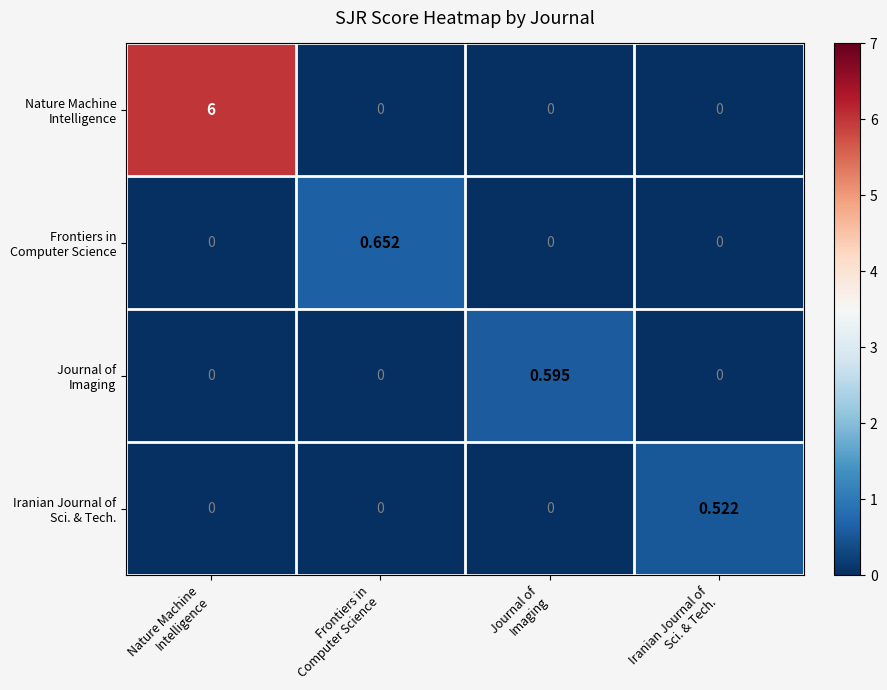

How many distinct data groups are displayed?

4